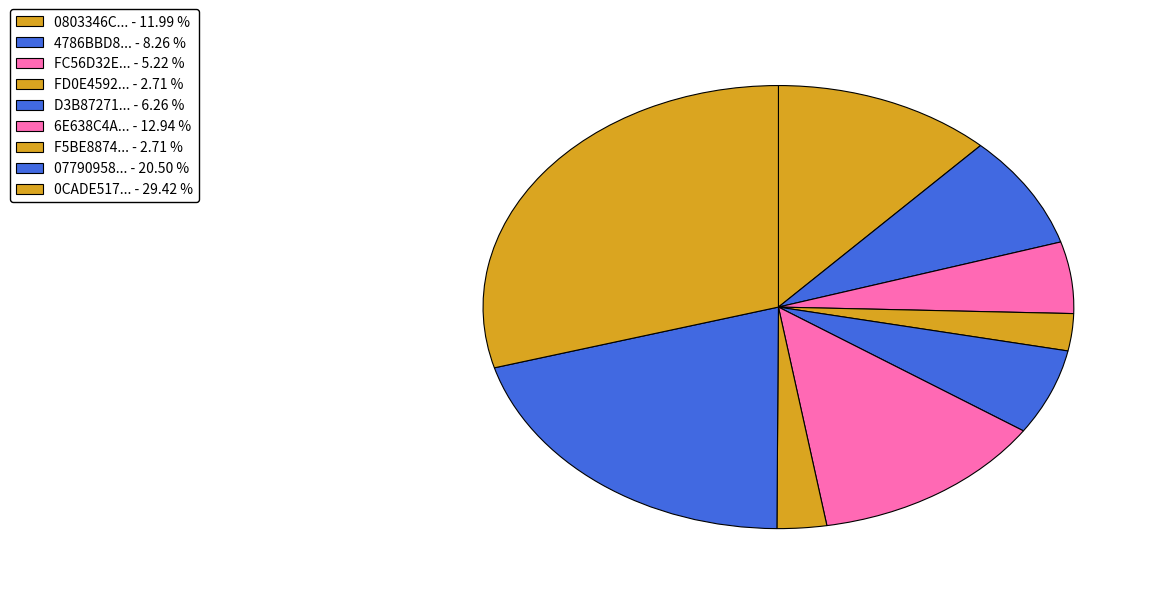

How many slices are in this pie chart?

9